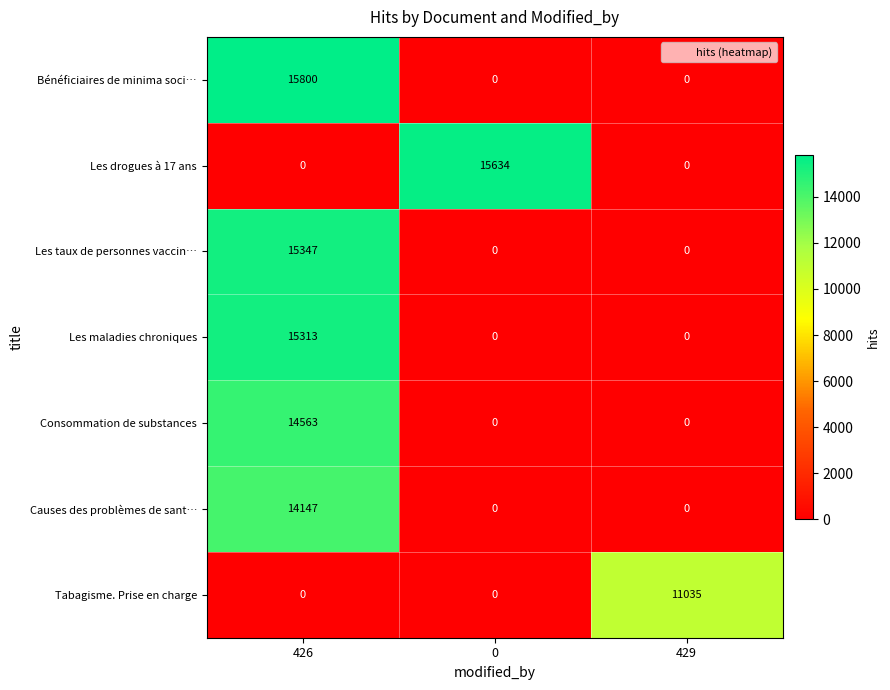

Reading right to left, list all the values displayed in this chart.

Bénéficiaires de minima soci…: 429=0	0=0	426=15800
Les drogues à 17 ans: 429=0	0=15634	426=0
Les taux de personnes vaccin…: 429=0	0=0	426=15347
Les maladies chroniques: 429=0	0=0	426=15313
Consommation de substances: 429=0	0=0	426=14563
Causes des problèmes de sant…: 429=0	0=0	426=14147
Tabagisme. Prise en charge: 429=11035	0=0	426=0